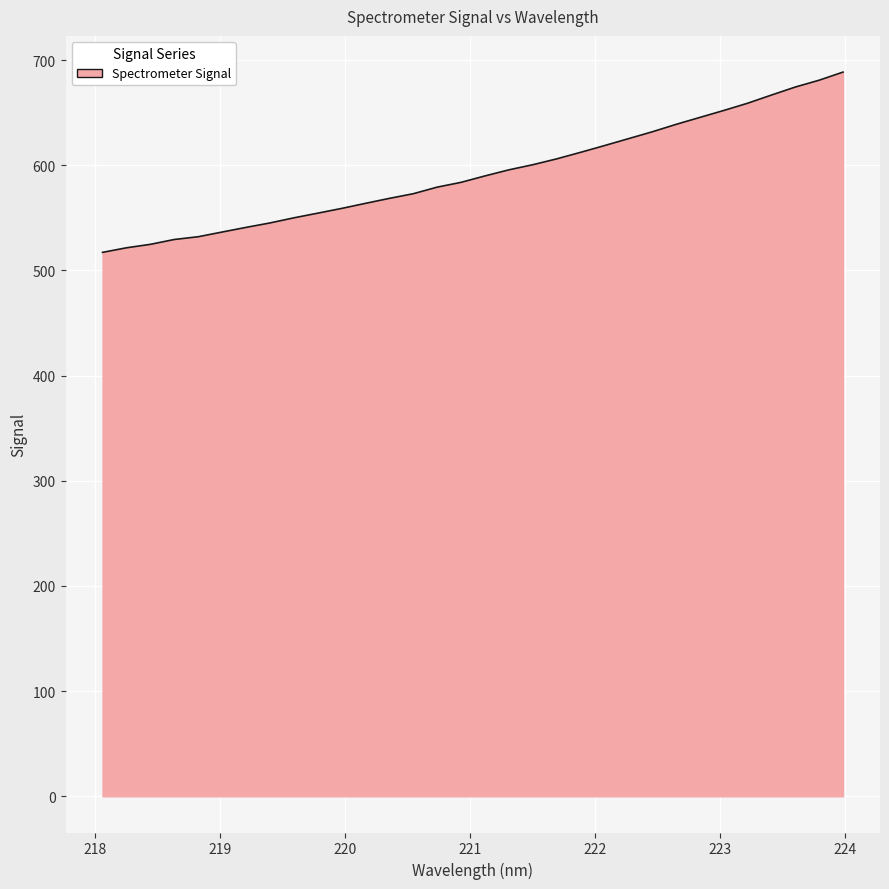

What is the maximum value shown in the chart?

688.6